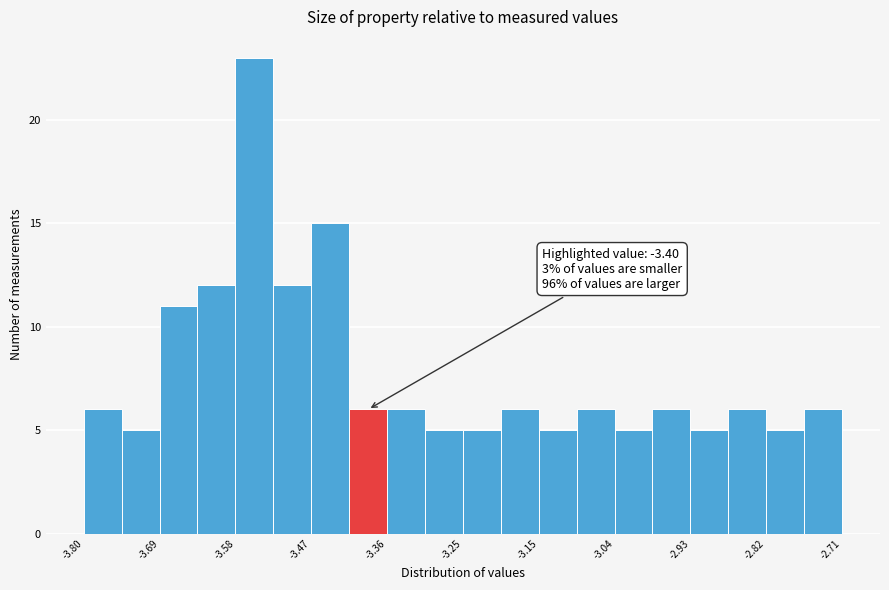

Read against the x-axis, roughly where is the centre of the tallest bar?

-3.56